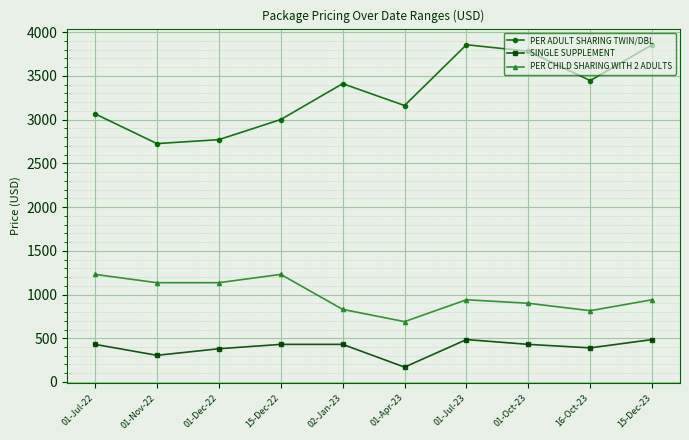

What is the label of the 2nd point from the right?

16-Oct-23